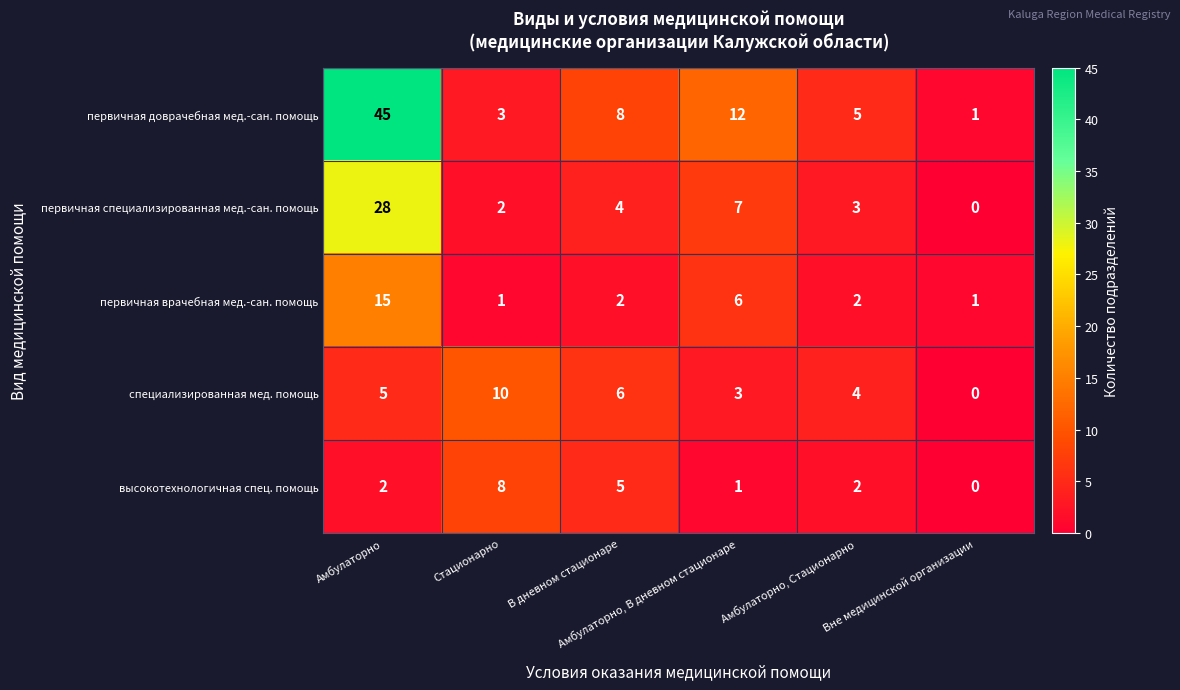

What is the maximum value for первичная доврачебная мед.-сан. помощь?

45